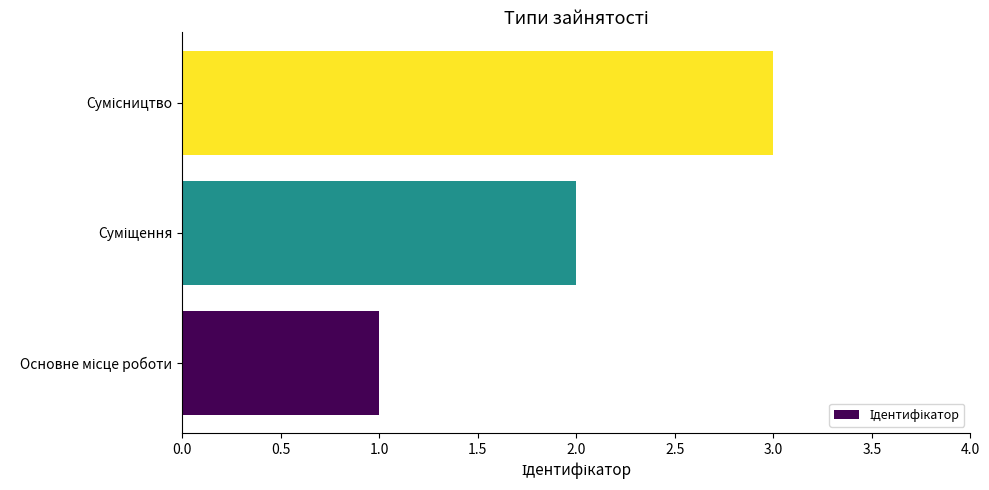

What is the greatest value displayed?

3